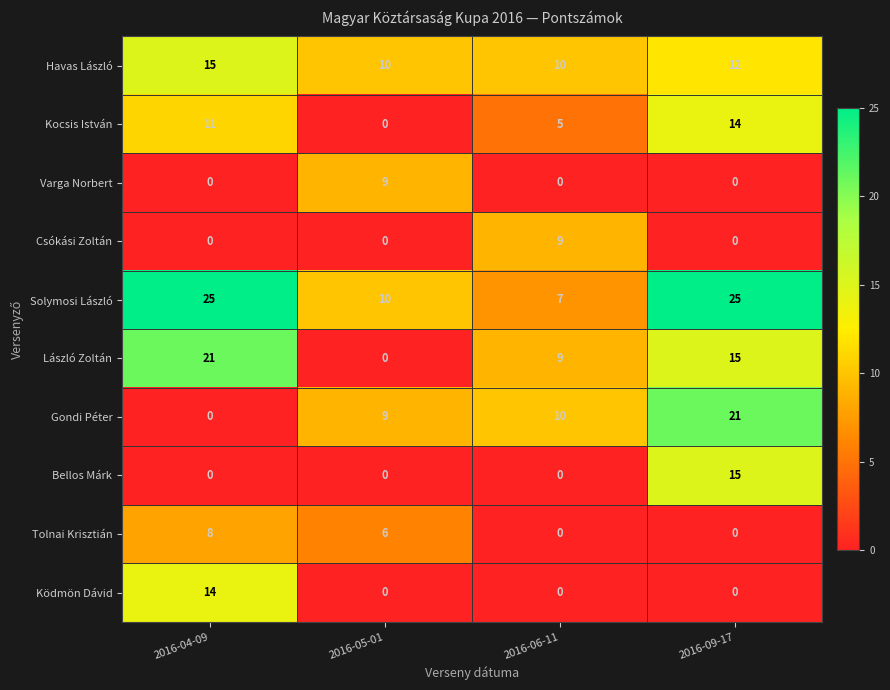

What value does the Gondi Péter series have at 2016-06-11?

10